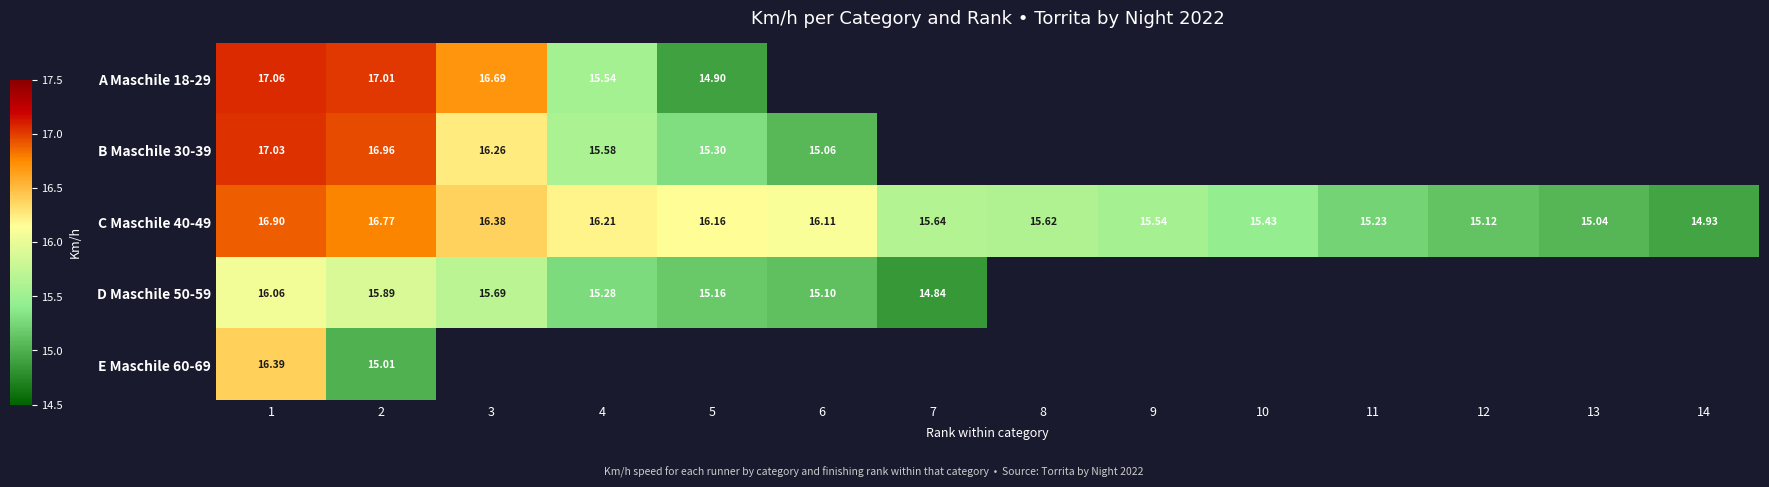

Is the value of C Maschile 40-49 at 1 greater than the value of B Maschile 30-39 at 2?

No